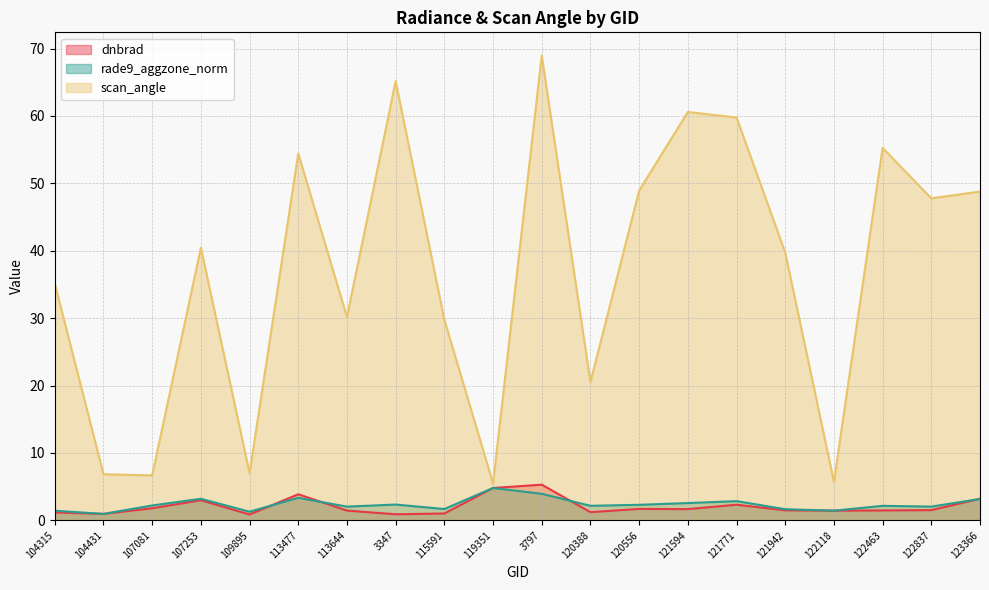

What is the difference between the second highest and minimum values in the rade9_aggzone_norm series?

3.0